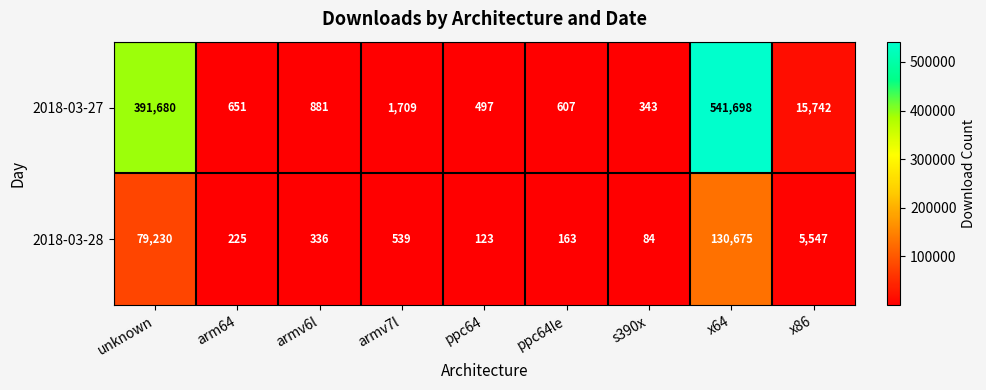

At which category is the sum across all series the highest?

x64